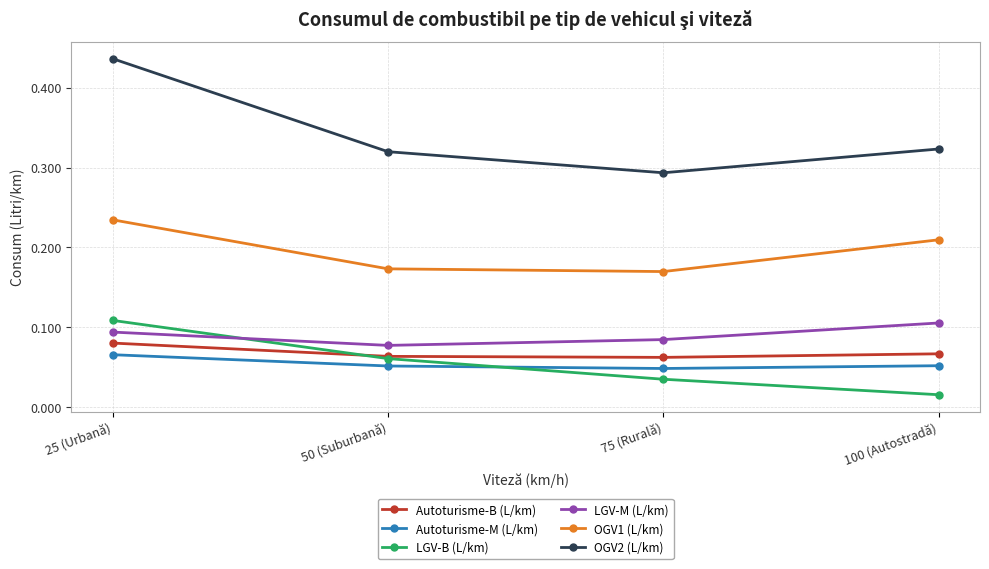

What is the label of the 3rd point from the right?

50 (Suburbană)